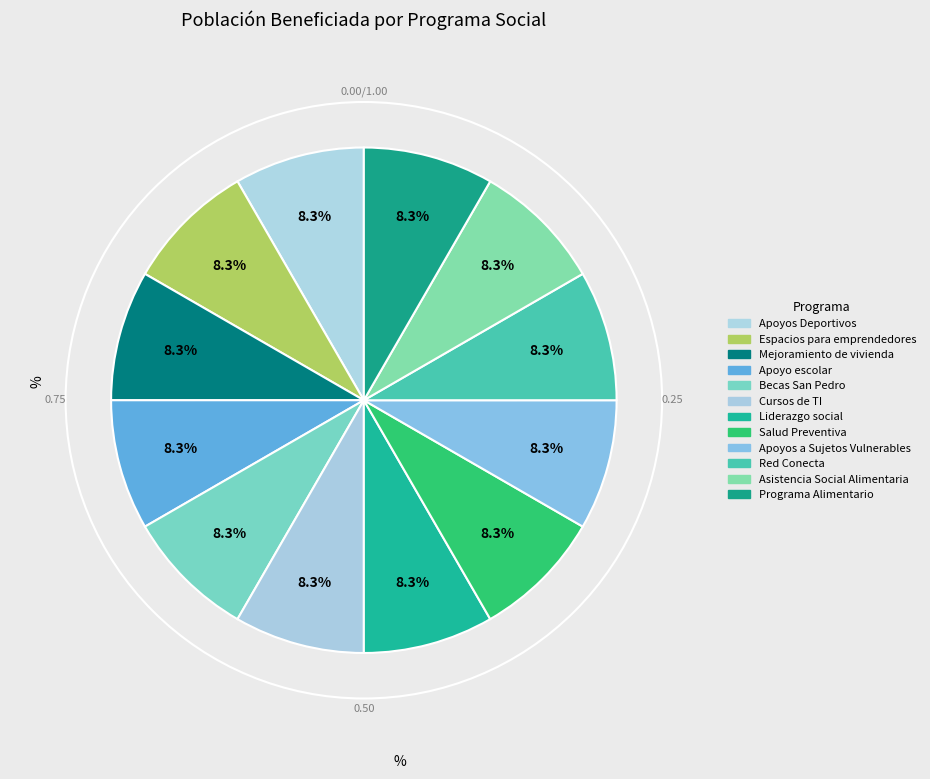

Which category has the biggest portion of the pie?

Espacios para emprendedores